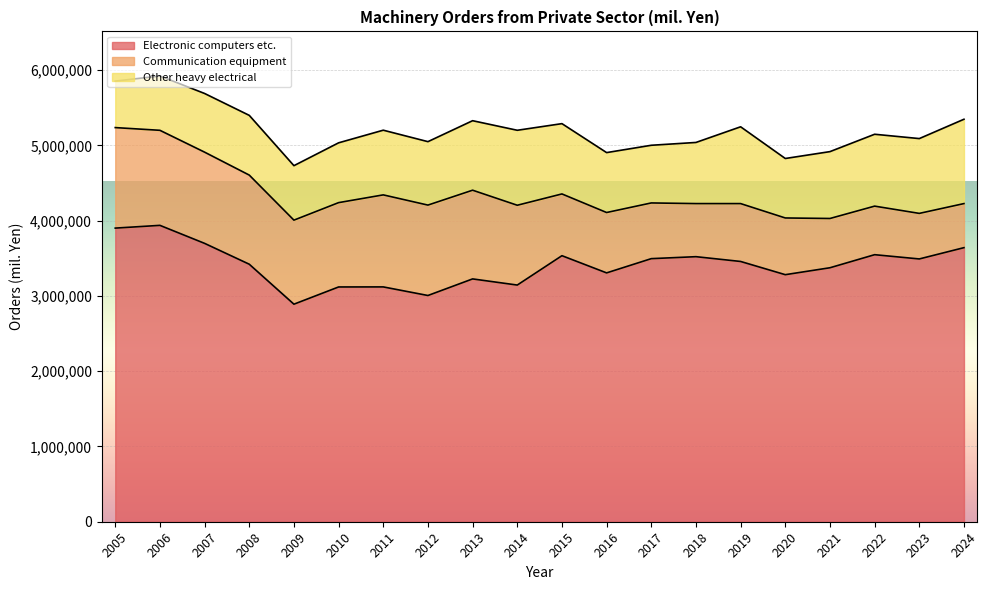

Is it true that Other heavy electrical equals 766109 at 2017?

True